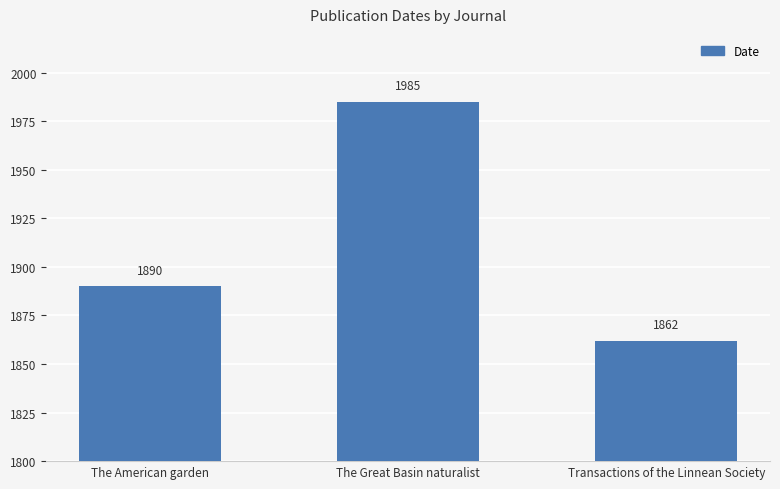

Does the chart contain any negative values?

No